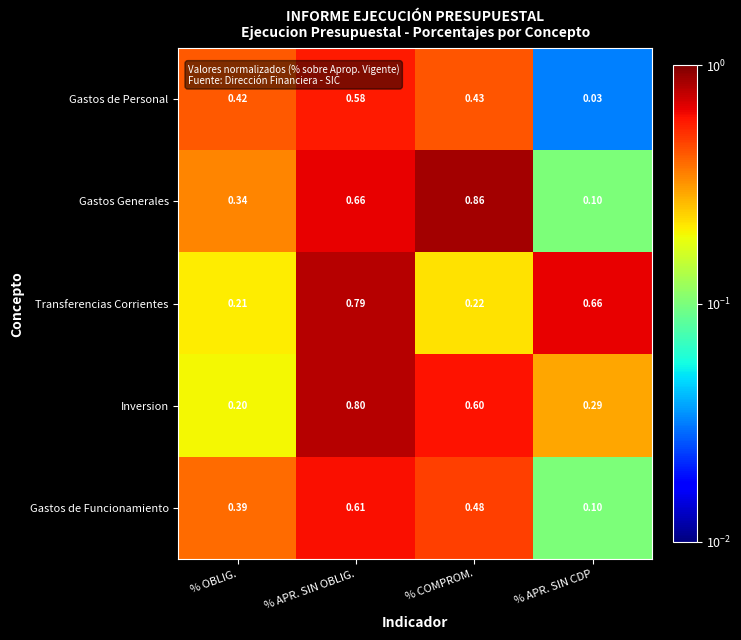

Which label corresponds to the smallest value in the chart?

% APR. SIN CDP